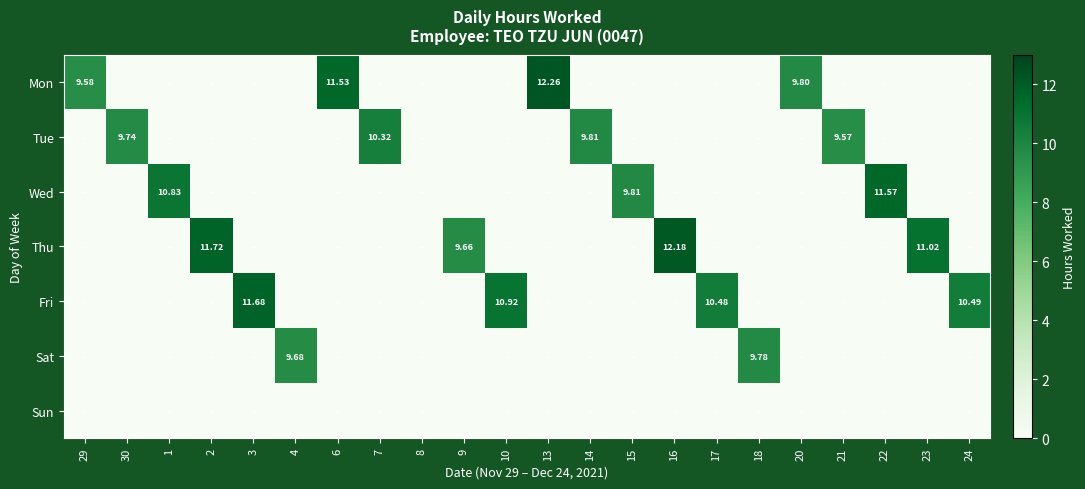

At which category is the sum across all series the highest?

13